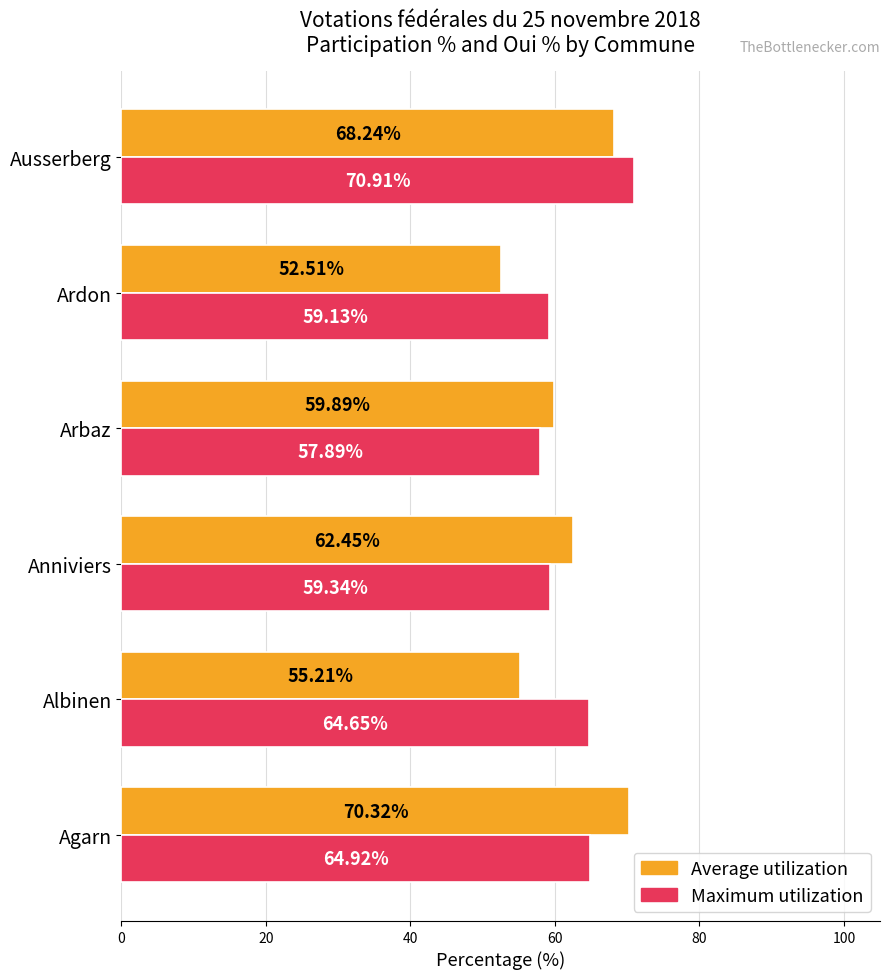

How many series are shown in this chart?

2